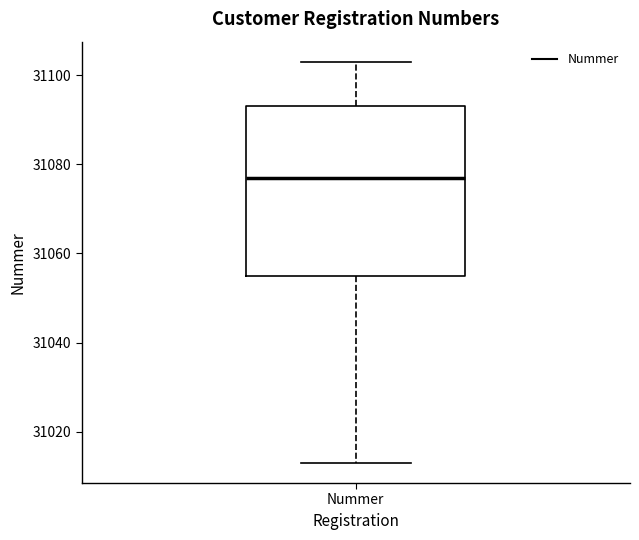

Read this box plot against the y-axis: the position of the median line, the range covered by the box, and the ends of both whiskers. The values are not printed on the chart, so give them approximately, as read against the axis.

median 31078, box 31056 to 31094, whiskers 31014 to 31104